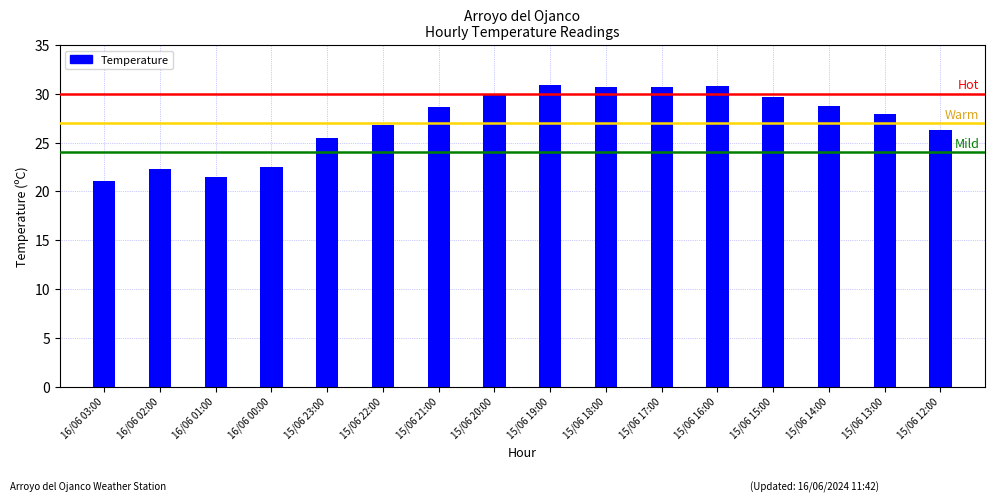

The value at 16:00 is 54.8. True or false?

False